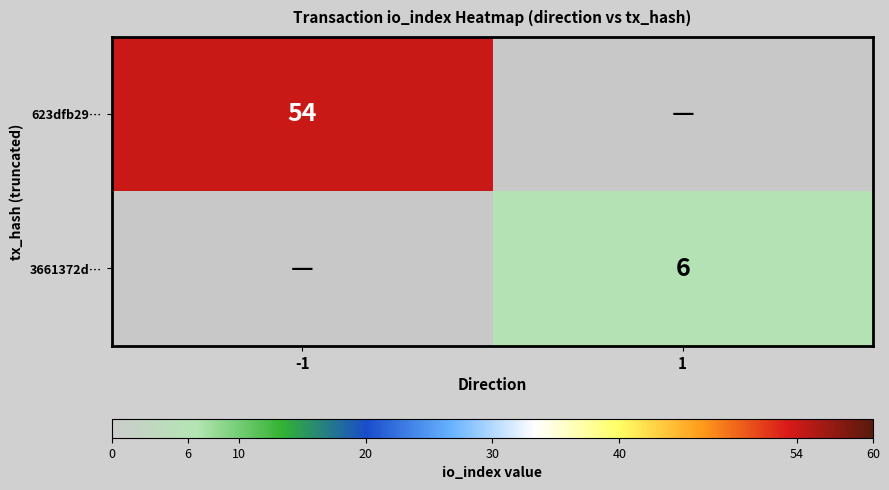

Is it true that 3661372d… equals 6 at 1?

True